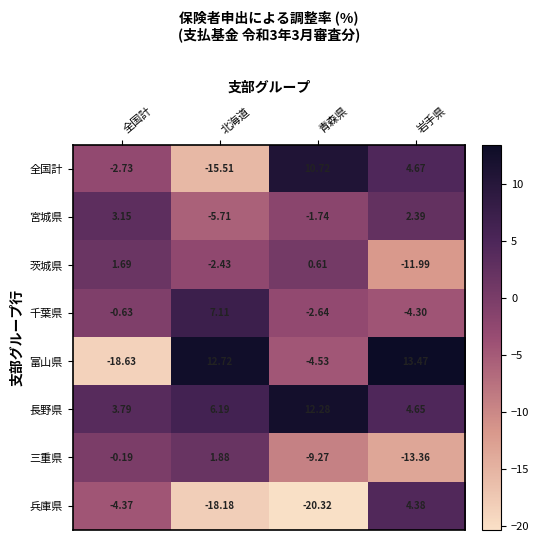

Where is 宮城県 nearest to the value -1?

青森県